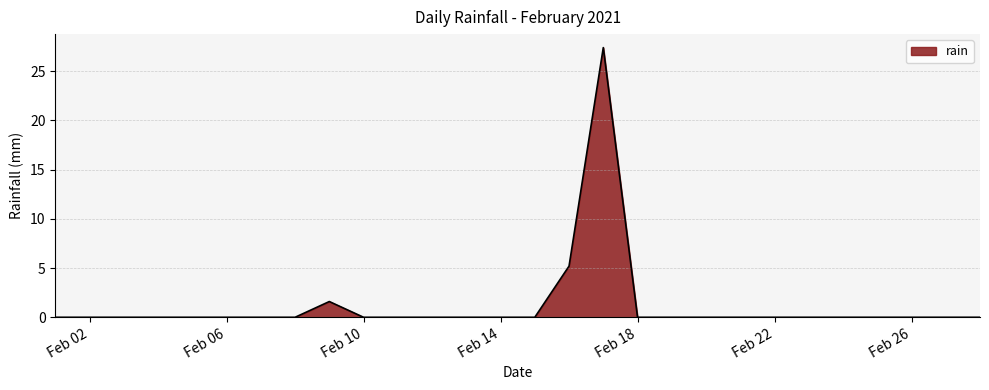

What is the sum of all values?

34.2